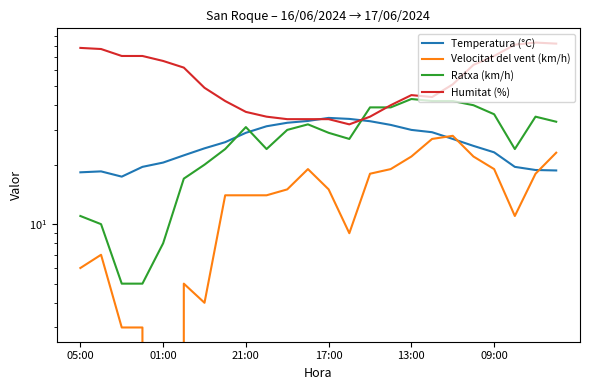

What is the highest value of the Velocitat del vent (km/h) series?

28.0